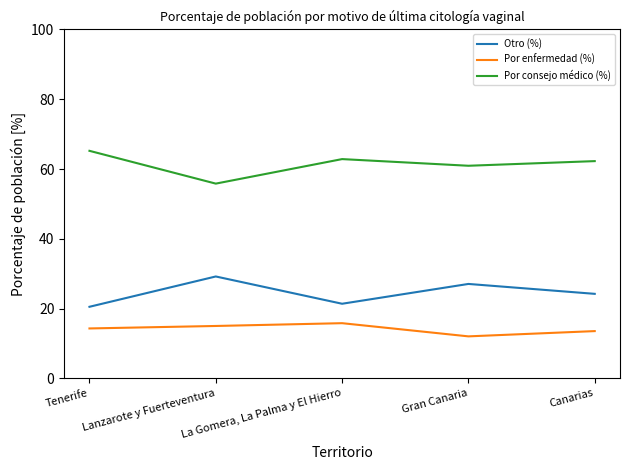

What position from the left is Gran Canaria?

4